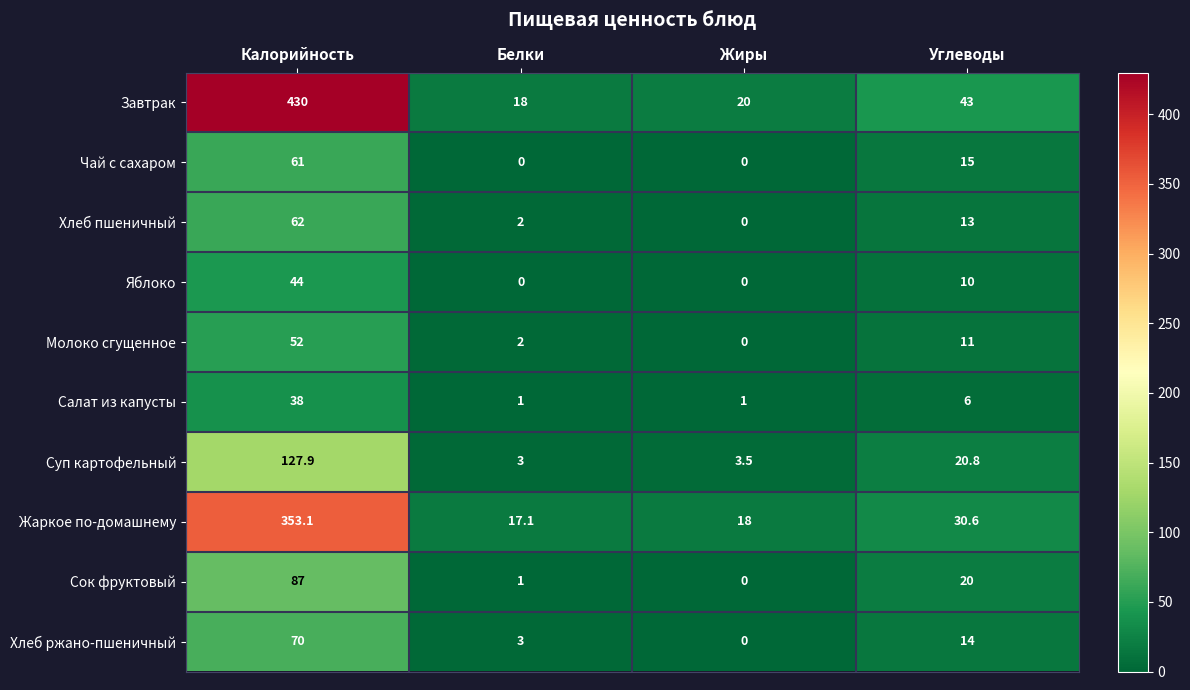

What is the sum of all Чай с сахаром values?

76.0